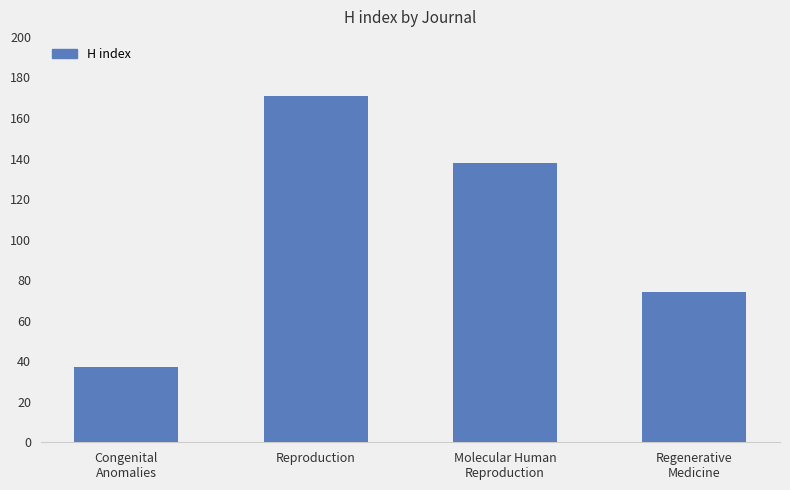

Read the value at Molecular Human
Reproduction, to the nearest 50.

150